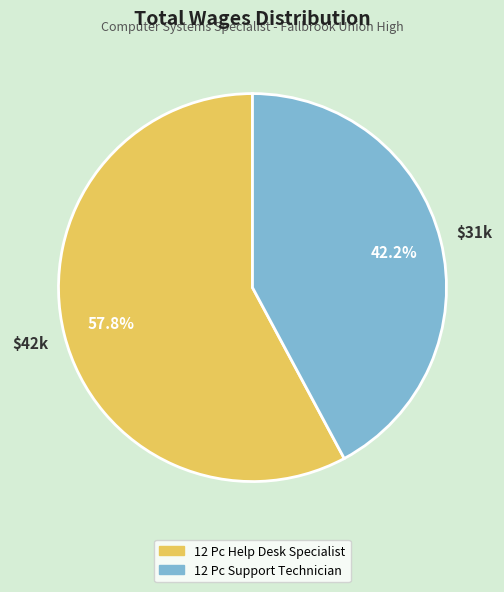

Between 12 Pc Support Technician and 12 Pc Help Desk Specialist, which is larger?

12 Pc Help Desk Specialist